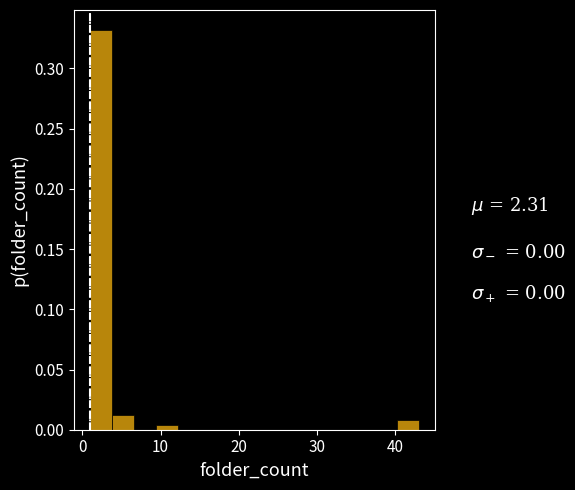

Around what value on the x-axis is the tallest bar? Give the approximate position of its centre, as read against the axis.

2